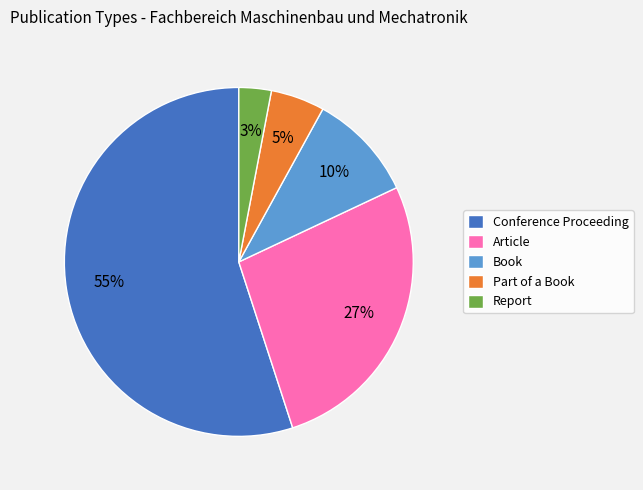

To the nearest percent, what percentage of the pie is Book?

10%